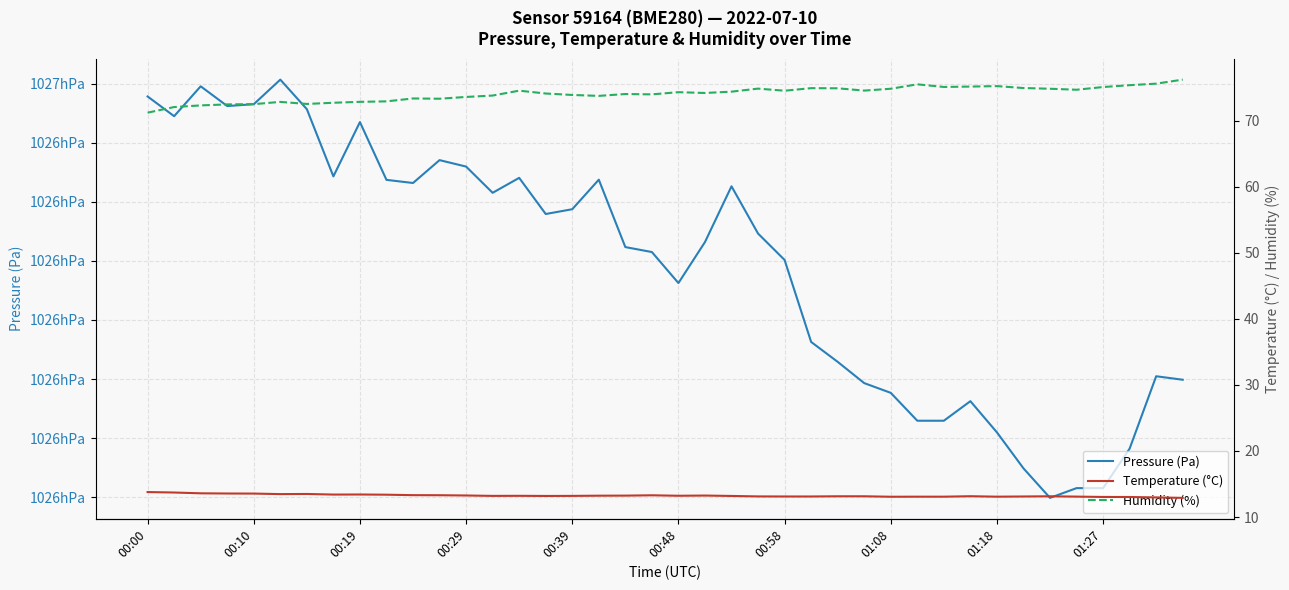

List the series in order of their peak value, lowest first.

Temperature (°C), Humidity (%), Pressure (Pa)